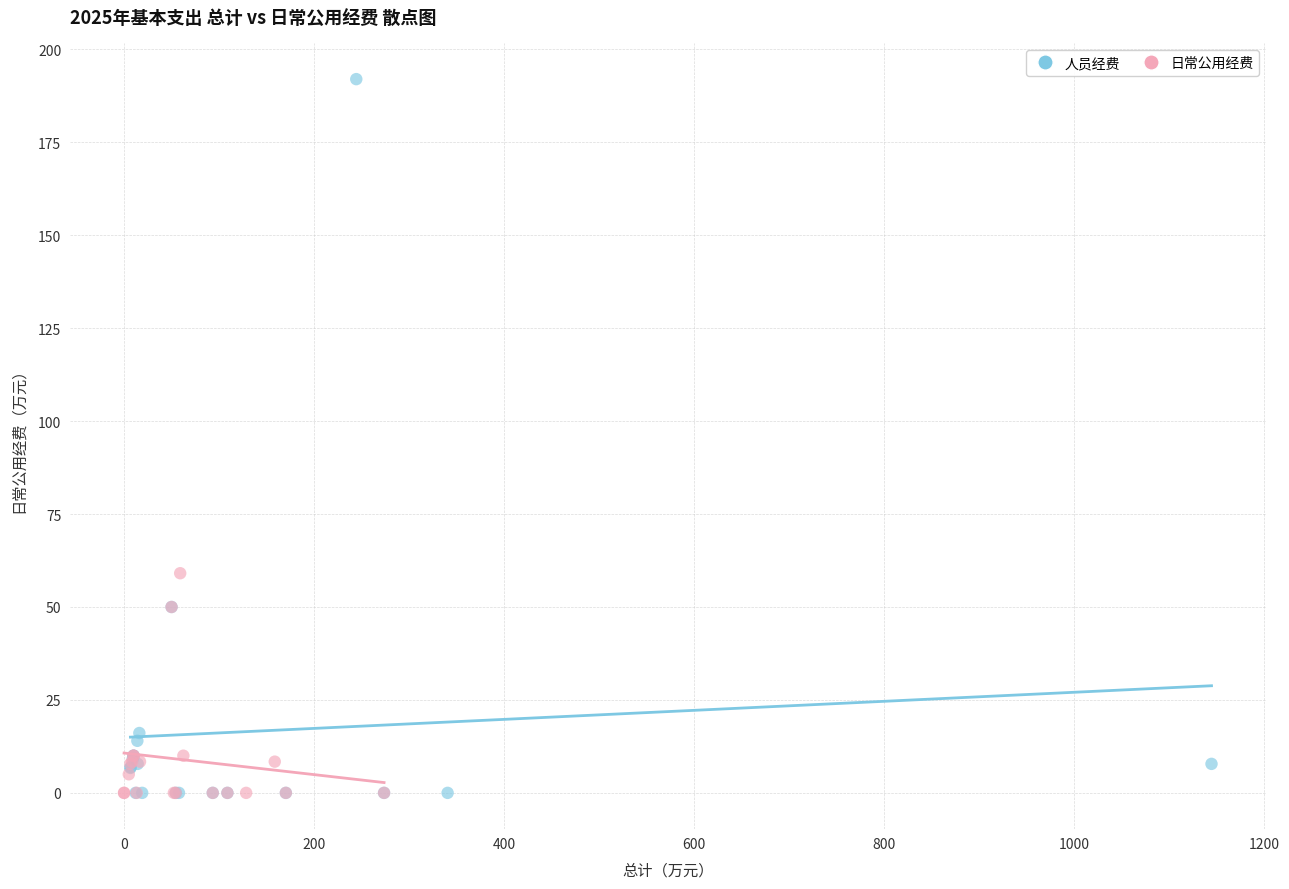

Which series reaches the maximum Y coordinate?

人员经费